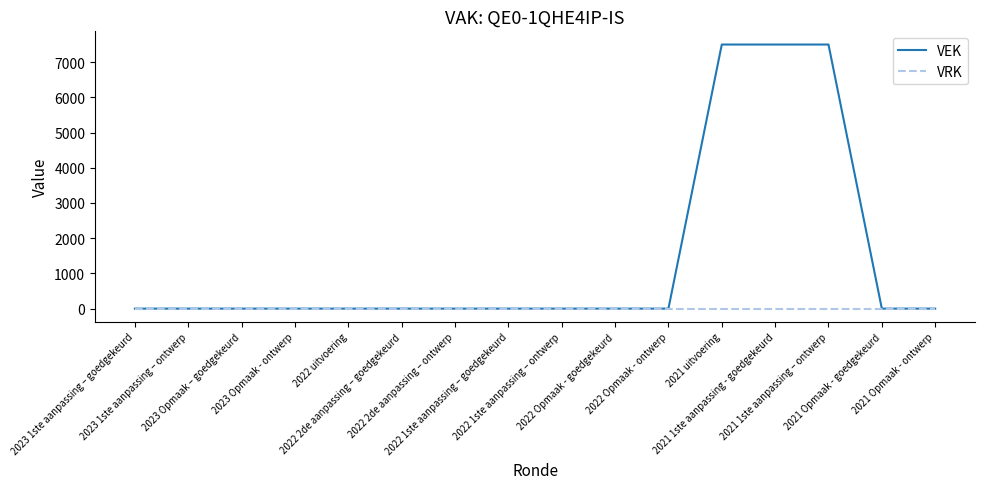

Reading right to left, transcribe all the data shown in this chart.

VEK: 2021 Opmaak - ontwerp=0	2021 Opmaak - goedgekeurd=0	2021 1ste aanpassing – ontwerp=7500	2021 1ste aanpassing - goedgekeurd=7500	2021 uitvoering=7500	2022 Opmaak - ontwerp=0	2022 Opmaak - goedgekeurd=0	2022 1ste aanpassing – ontwerp=0	2022 1ste aanpassing – goedgekeurd=0	2022 2de aanpassing – ontwerp=0	2022 2de aanpassing – goedgekeurd=0	2022 uitvoering=0	2023 Opmaak - ontwerp=0	2023 Opmaak – goedgekeurd=0	2023 1ste aanpassing – ontwerp=0	2023 1ste aanpassing – goedgekeurd=0
VRK: 2021 Opmaak - ontwerp=0	2021 Opmaak - goedgekeurd=0	2021 1ste aanpassing – ontwerp=0	2021 1ste aanpassing - goedgekeurd=0	2021 uitvoering=0	2022 Opmaak - ontwerp=0	2022 Opmaak - goedgekeurd=0	2022 1ste aanpassing – ontwerp=0	2022 1ste aanpassing – goedgekeurd=0	2022 2de aanpassing – ontwerp=0	2022 2de aanpassing – goedgekeurd=0	2022 uitvoering=0	2023 Opmaak - ontwerp=0	2023 Opmaak – goedgekeurd=0	2023 1ste aanpassing – ontwerp=0	2023 1ste aanpassing – goedgekeurd=0